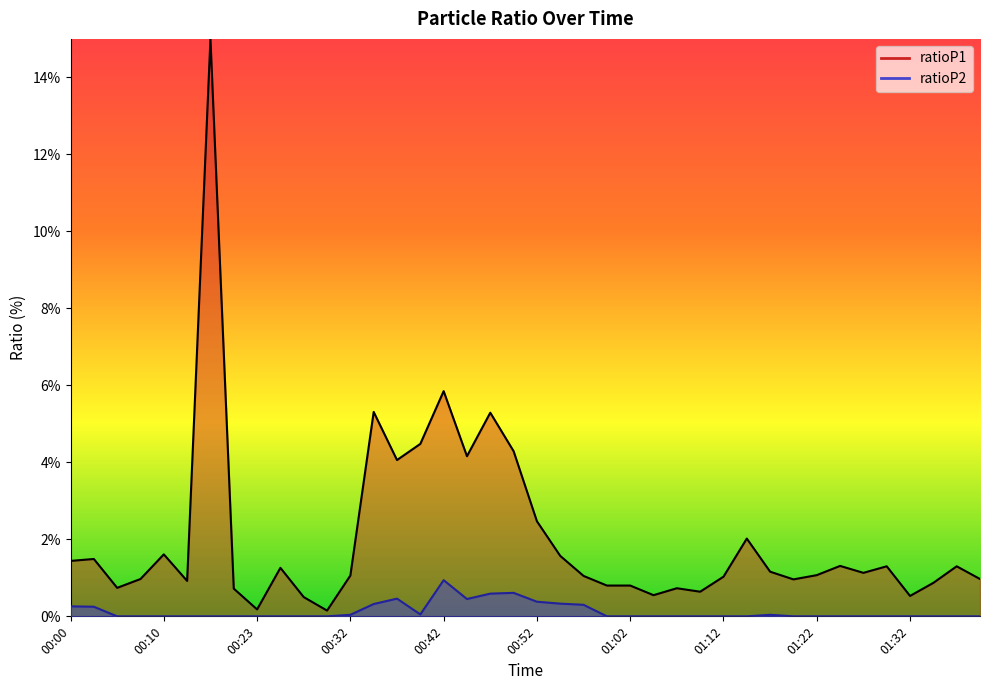

What is the sum of all values?

5.0